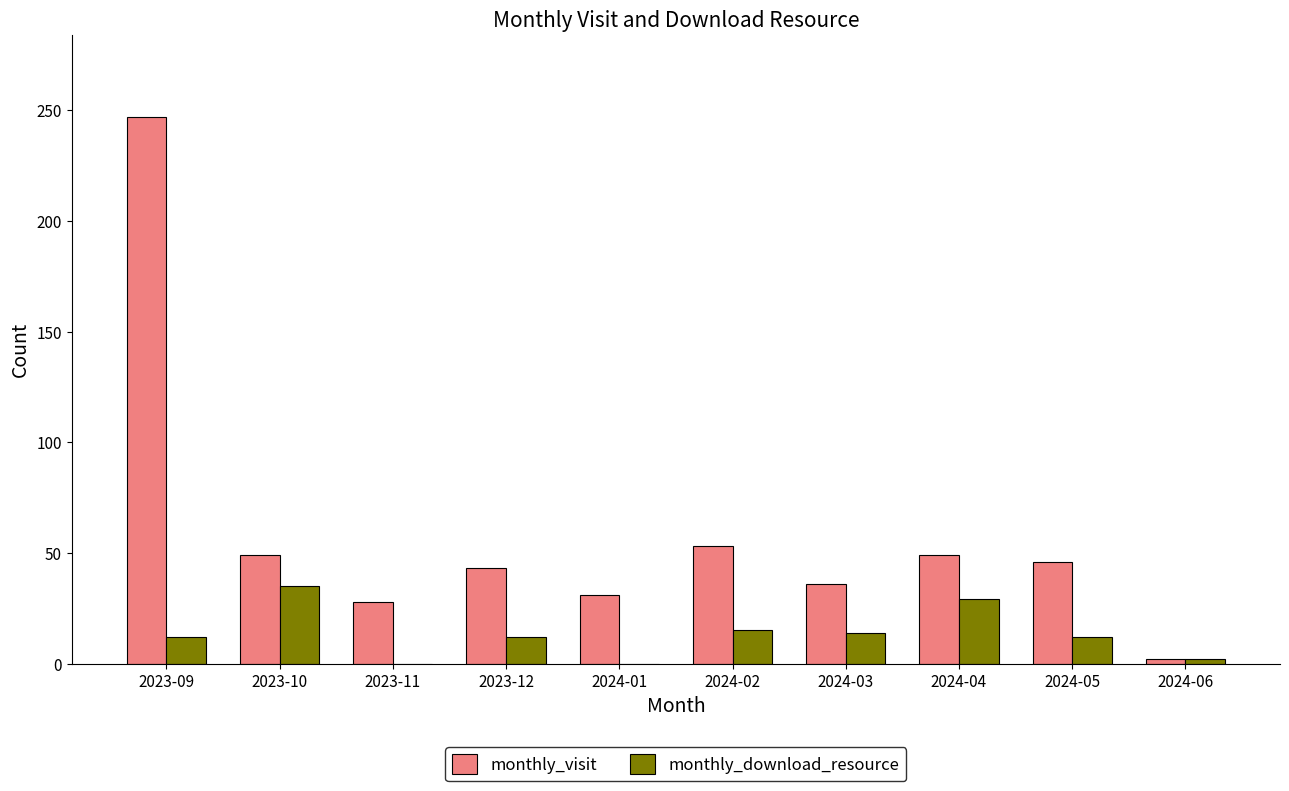

At which label does monthly_visit reach its peak?

2023-09